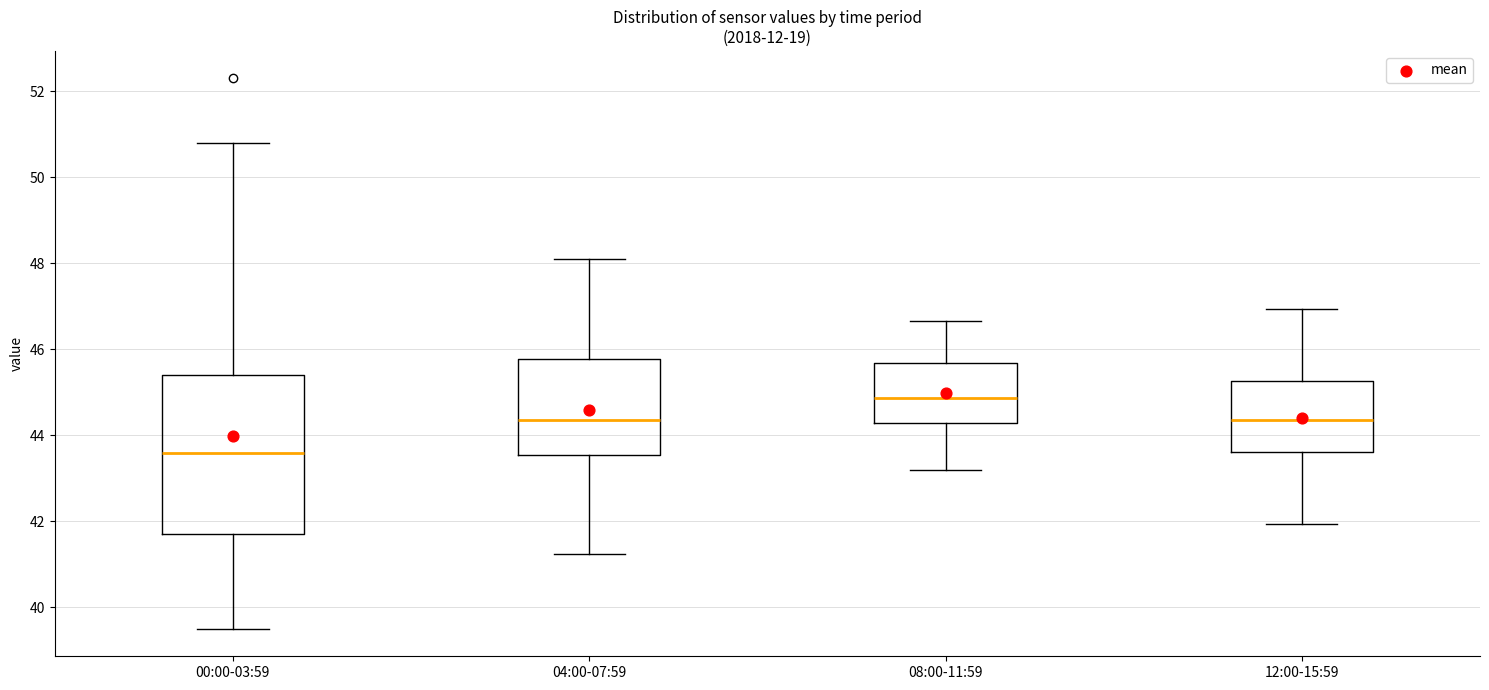

Which box has the lowest median line?

00:00-03:59